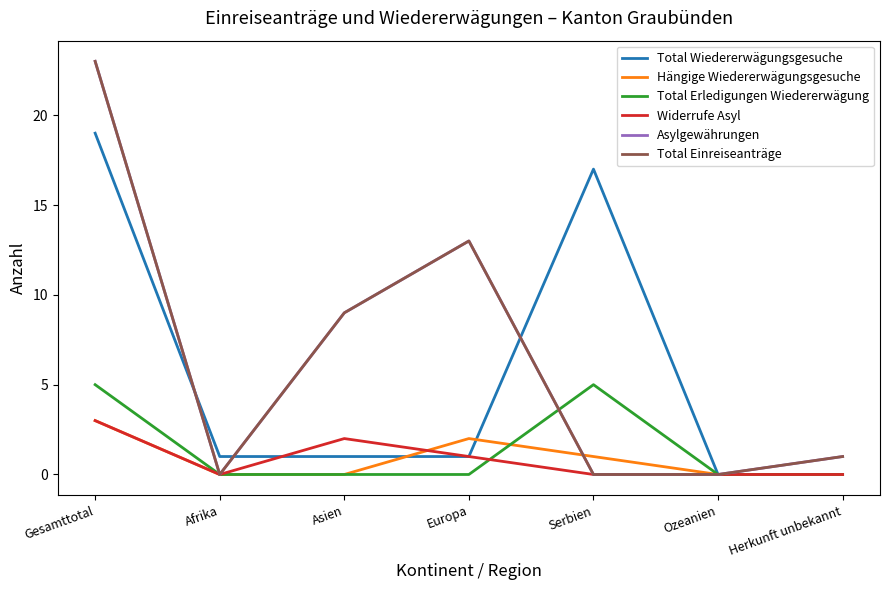

What is the spread (max minus min) of values at Europa?

13